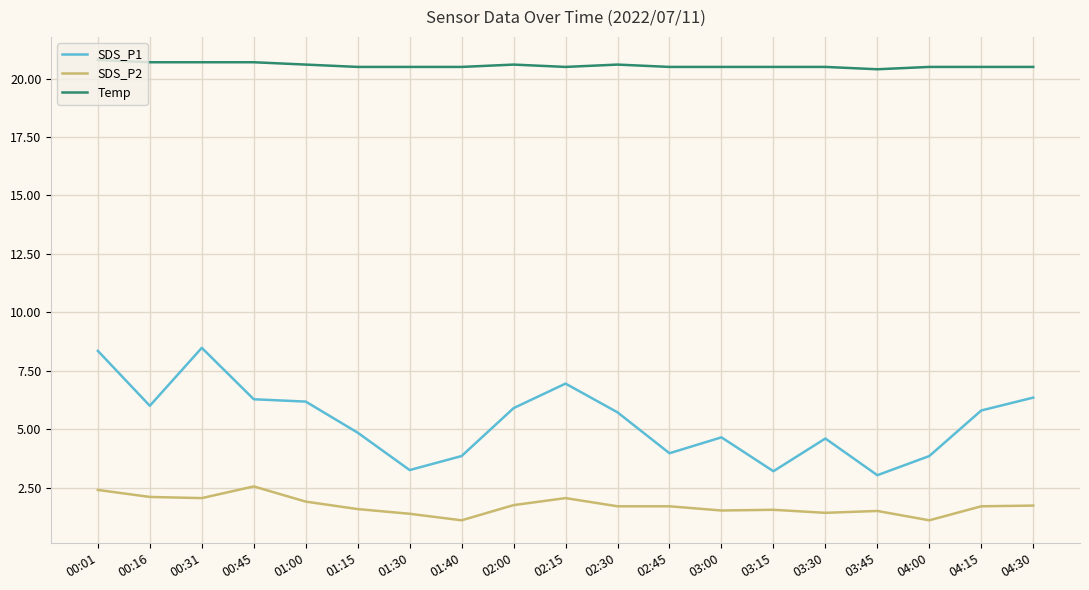

What is the minimum value for SDS_P1?

3.0